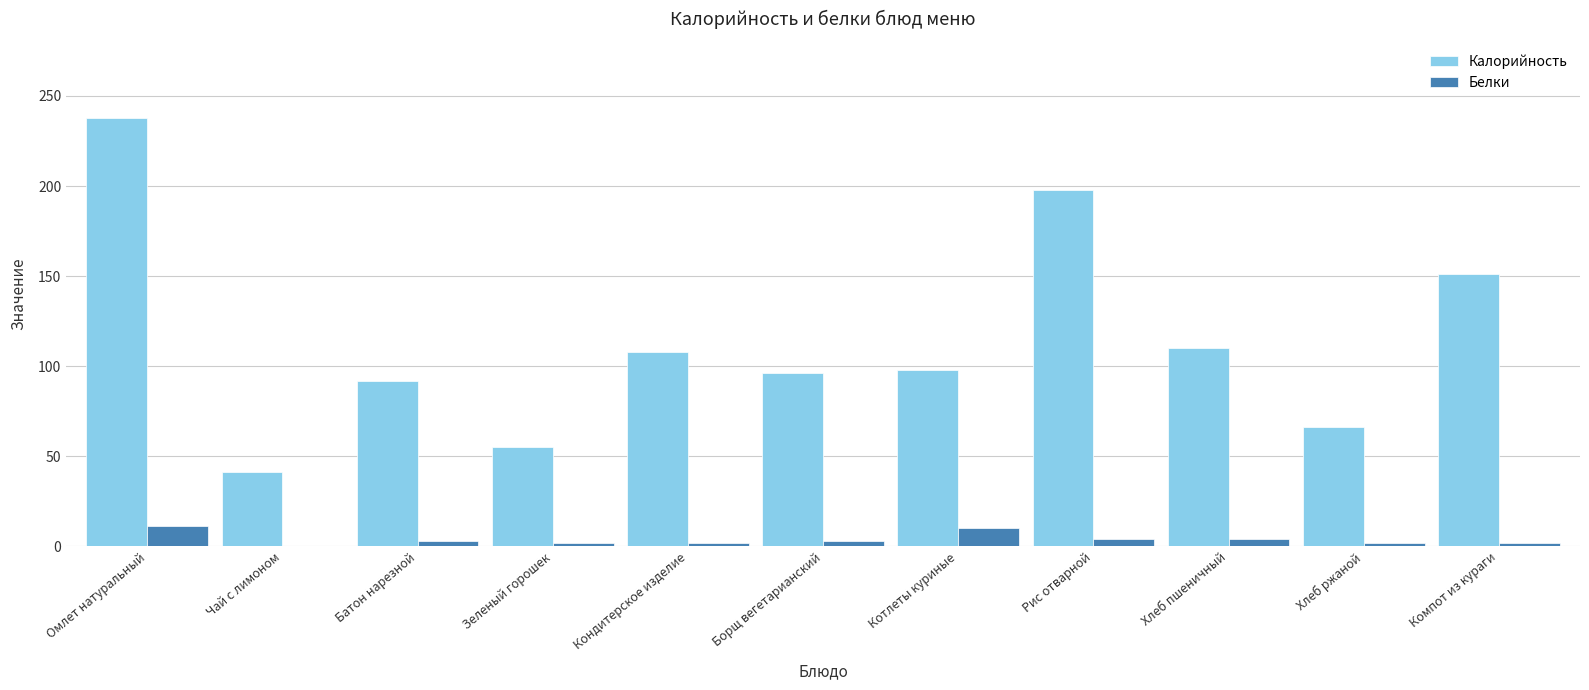

Which series has the widest spread of values?

Калорийность